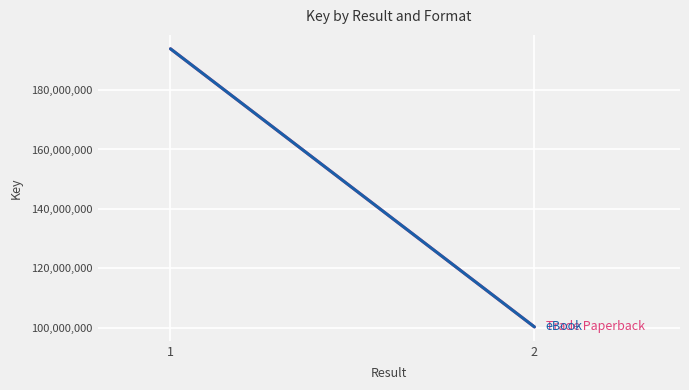

How many Trade Paperback values are between 100313343 and 193875426?

2